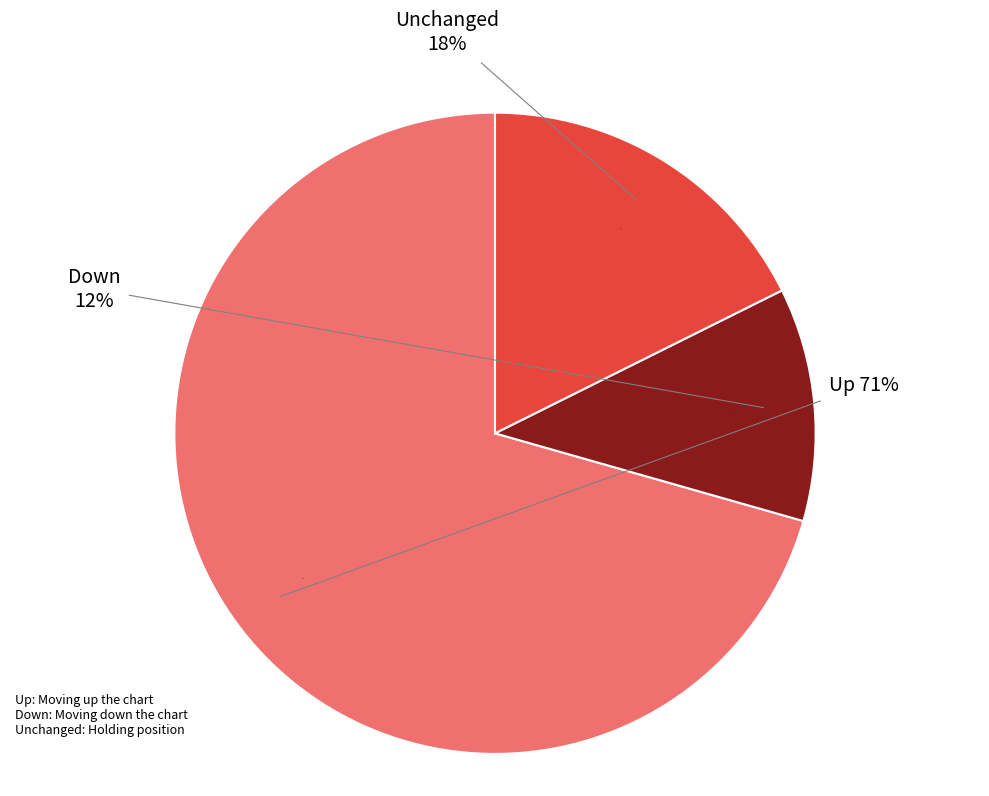

To the nearest percent, what is the average slice percentage?

33%